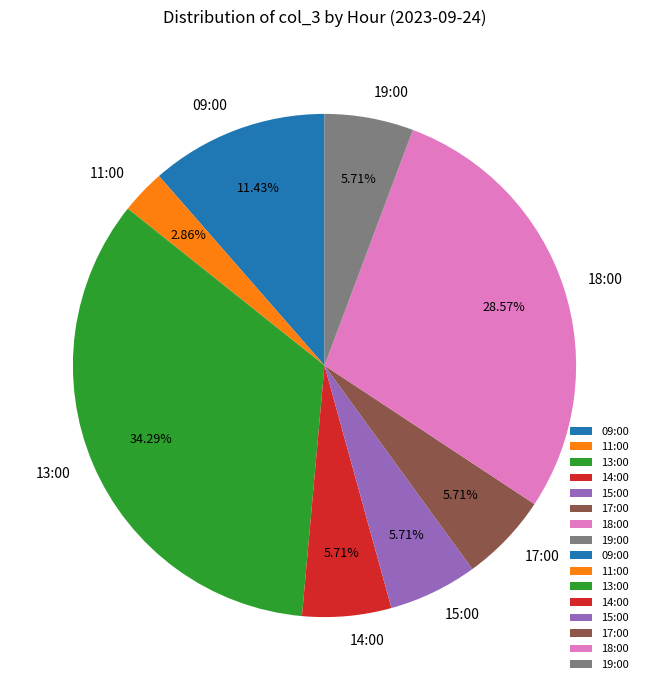

Count the number of slices in the pie.

8